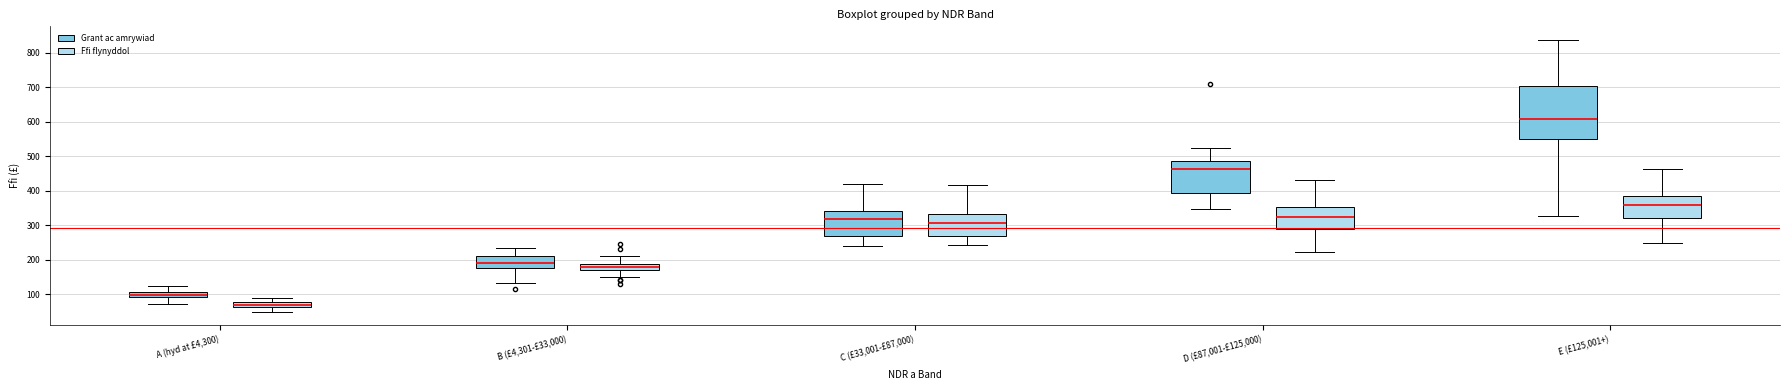

Where does the median line of the box for A (hyd at £4,300) (Ffi flynyddol) sit on the y-axis? The values are not printed on the chart, so give them approximately, as read against the axis.

70